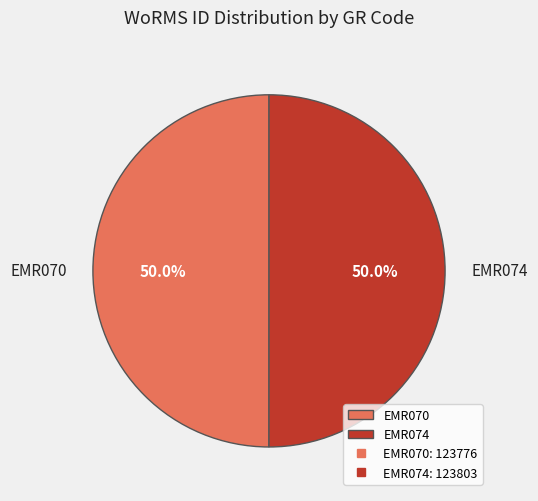

The EMR070 slice represents 50% of the pie. True or false?

True